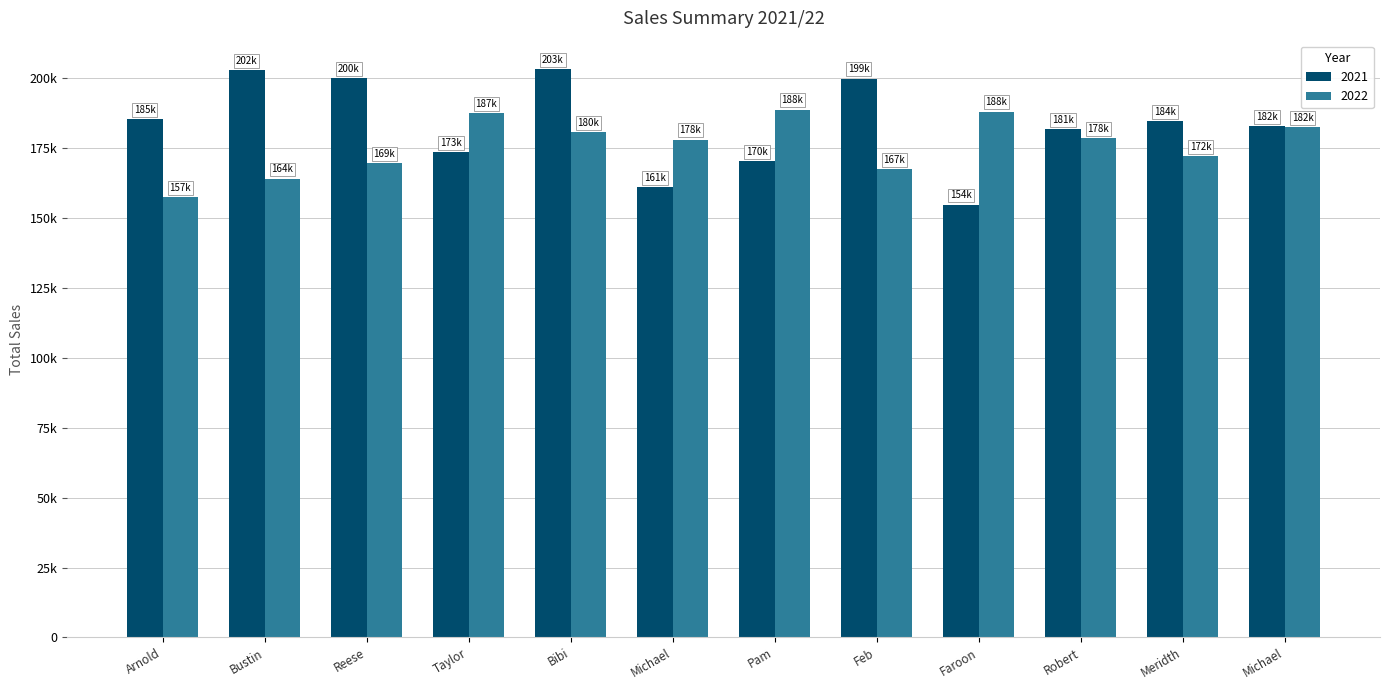

Does the chart contain stacked bars?

No